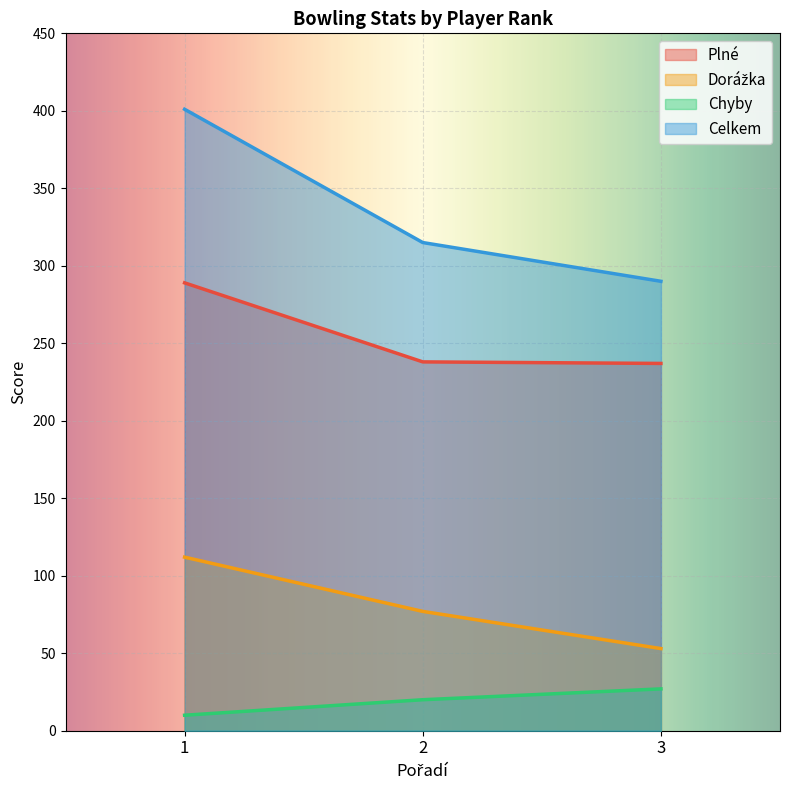

What is the lowest value of the Celkem series?

290